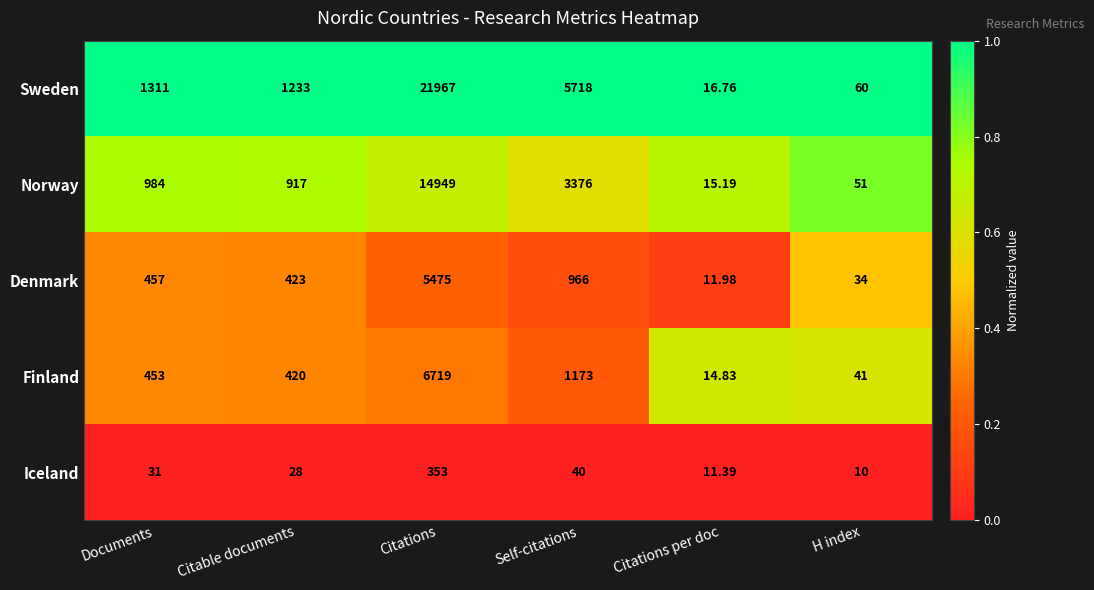

At which label does Denmark reach its peak?

Citations